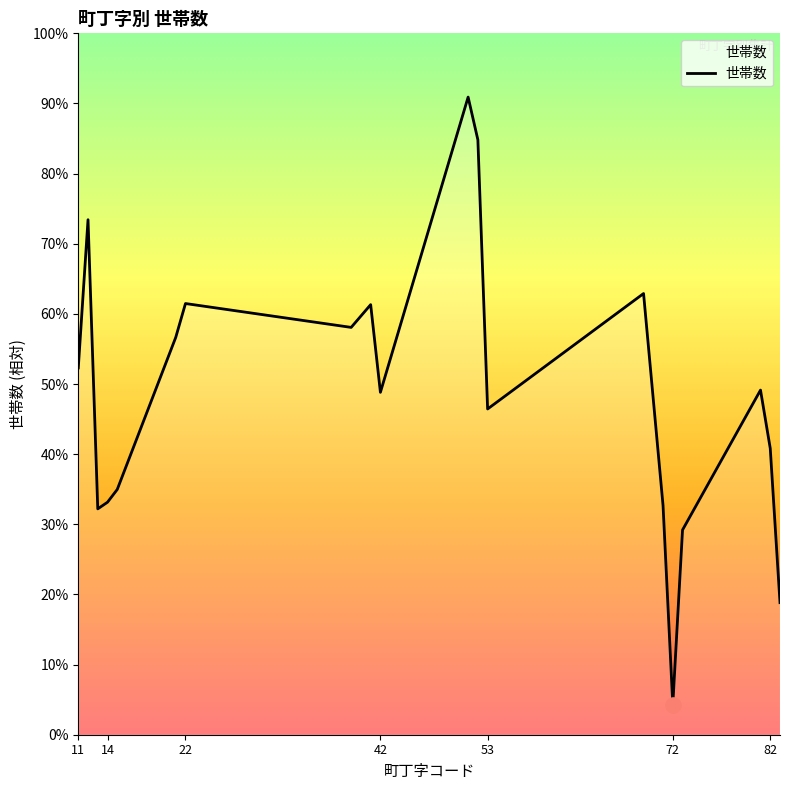

Does the chart have visible grid lines?

No